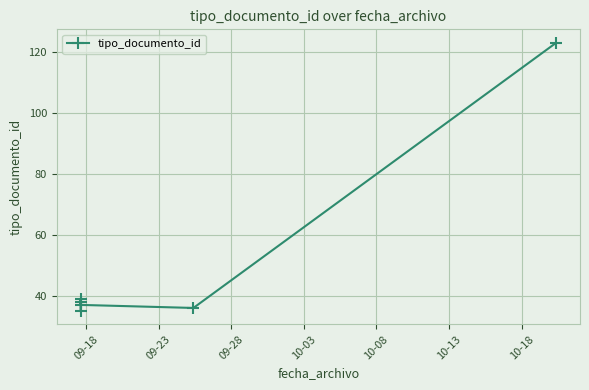

Count the number of values greater than 38.

2